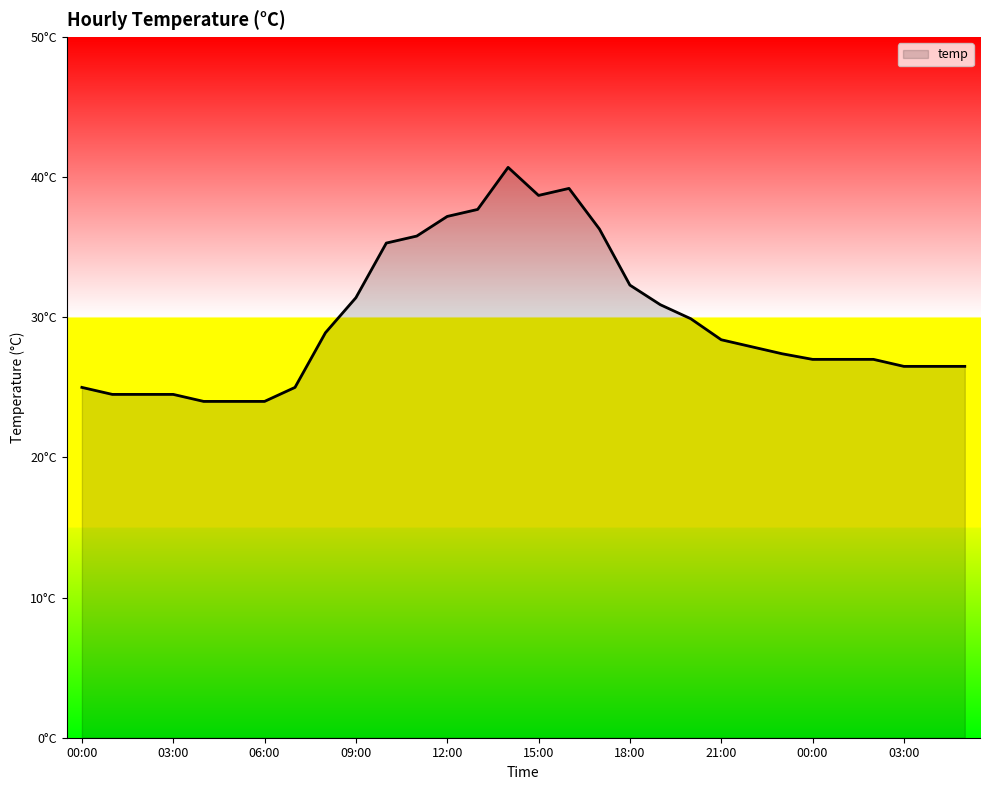

Is this an area chart (filled region under the line)?

Yes